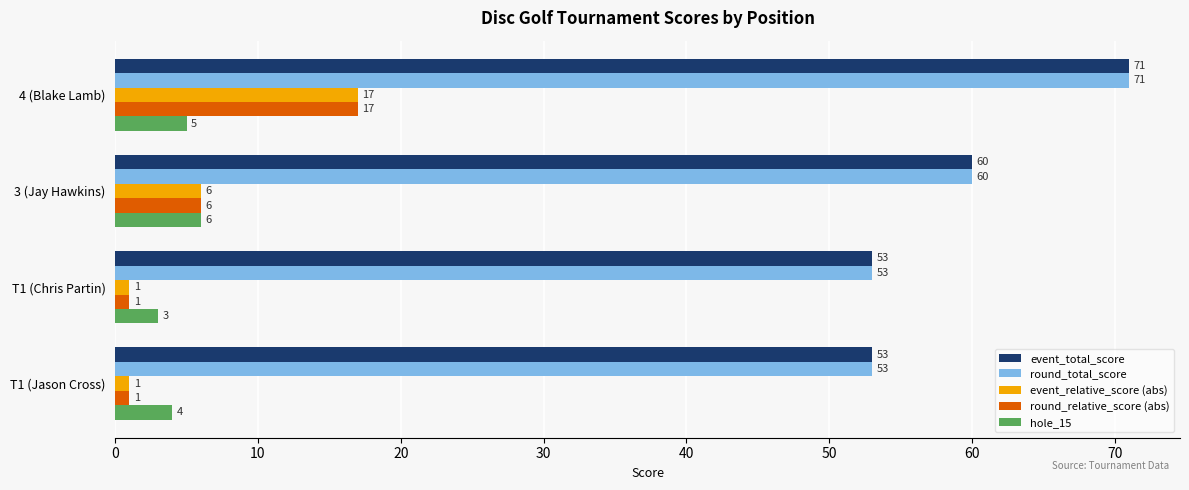

What are all the series names shown in the legend?

event_total_score, round_total_score, event_relative_score (abs), round_relative_score (abs), hole_15